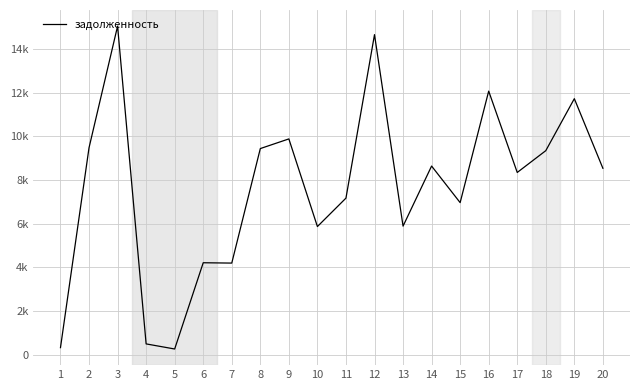

Rank the categories by value from lowest to highest.

5, 1, 4, 7, 6, 10, 13, 15, 11, 17, 20, 14, 18, 8, 2, 9, 19, 16, 12, 3